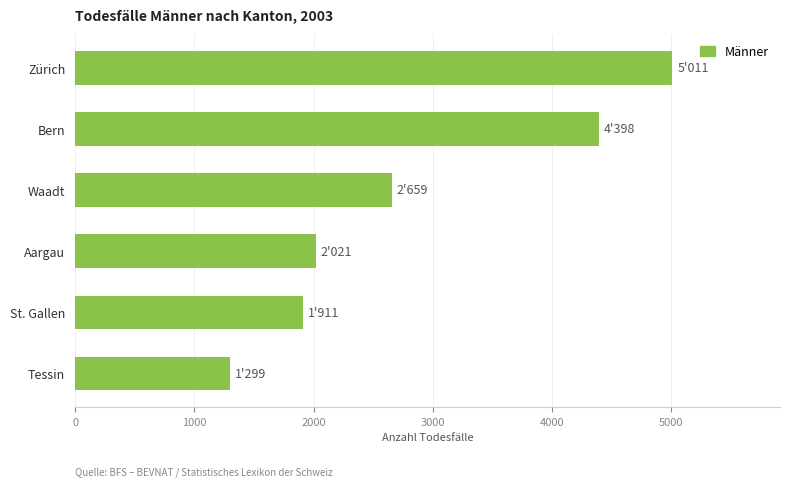

Rank the categories by value from lowest to highest.

Tessin, St. Gallen, Aargau, Waadt, Bern, Zürich